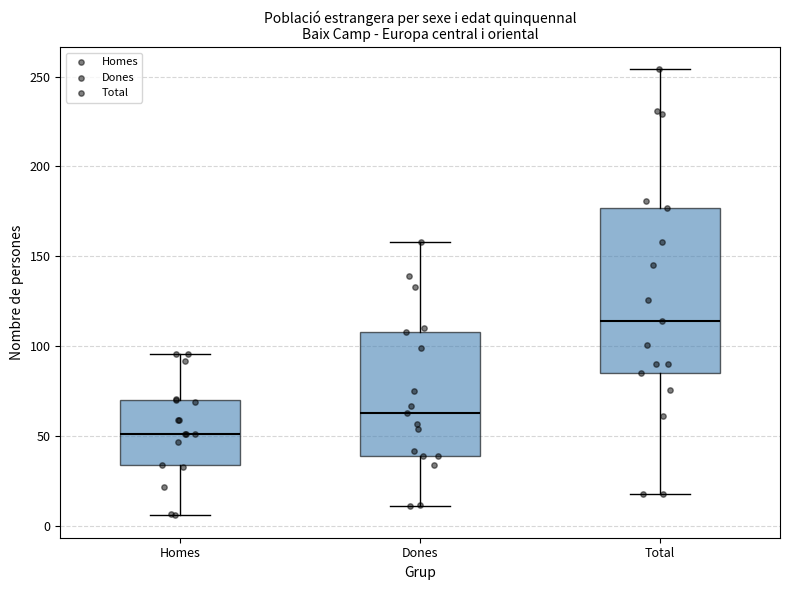

Reading left to right, transcribe this box plot: for each box, give where its median line is, the range the box spans, and where its two whiskers end, as read against the y-axis. The values are not printed on the chart, so give them approximately, as read against the axis.

Homes: median 50, box 35 to 70, whiskers 5 to 95
Dones: median 65, box 40 to 110, whiskers 10 to 160
Total: median 115, box 85 to 175, whiskers 20 to 255